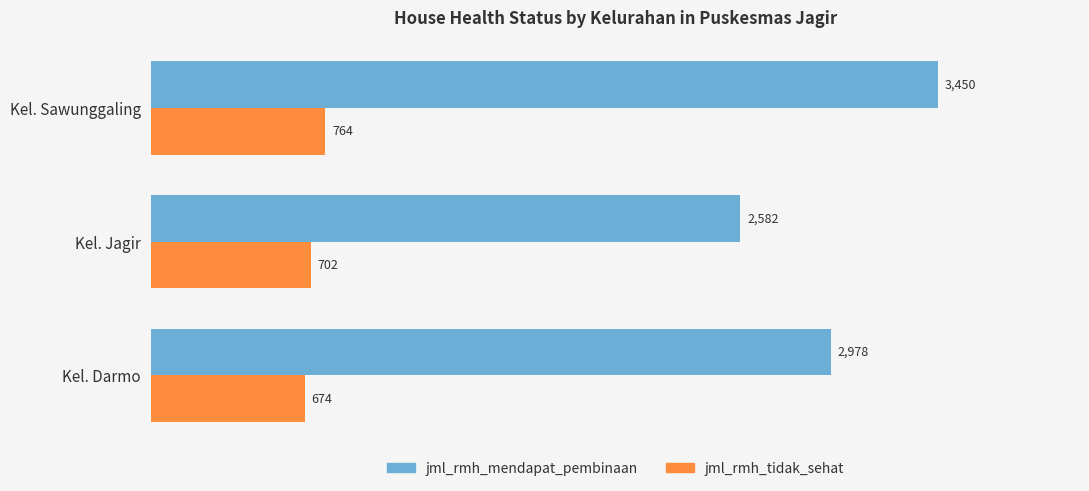

What is the difference between the highest and lowest values at Kel. Jagir?

1880